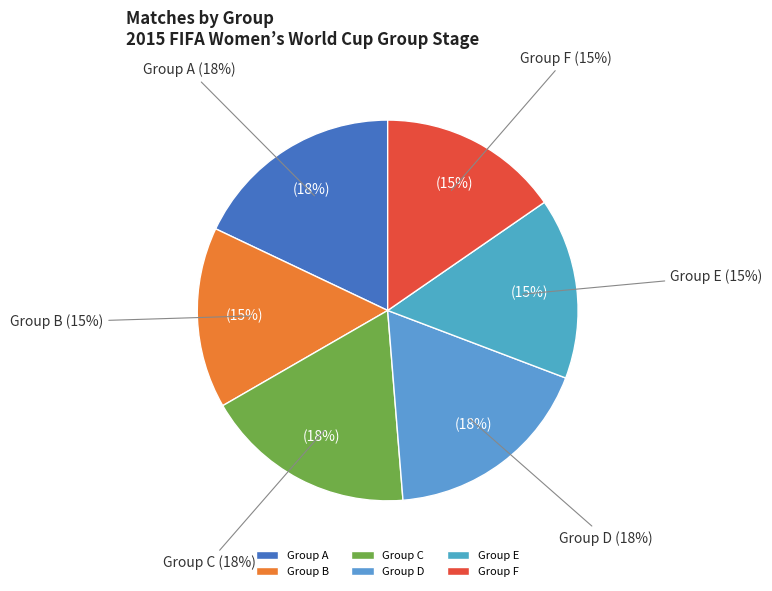

To the nearest percent, what portion does C represent?

18%